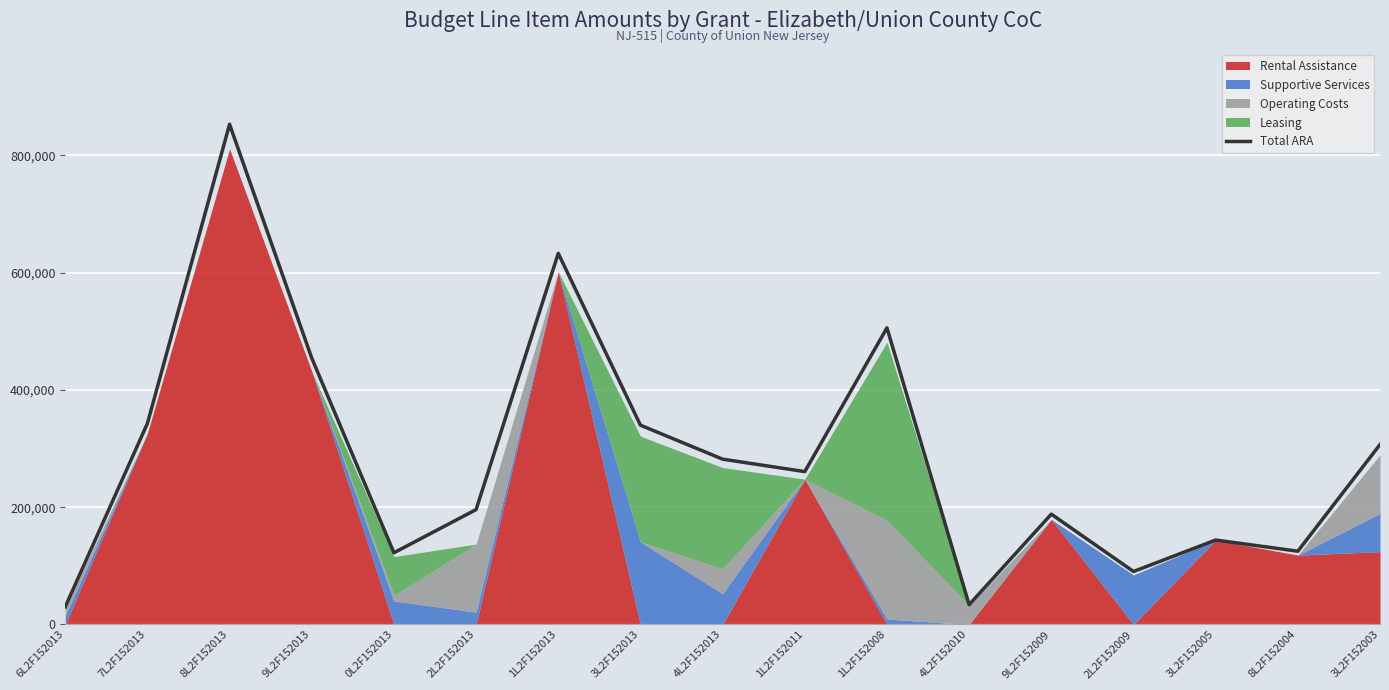

At which category does the data reach its first local valley?

0L2F152013